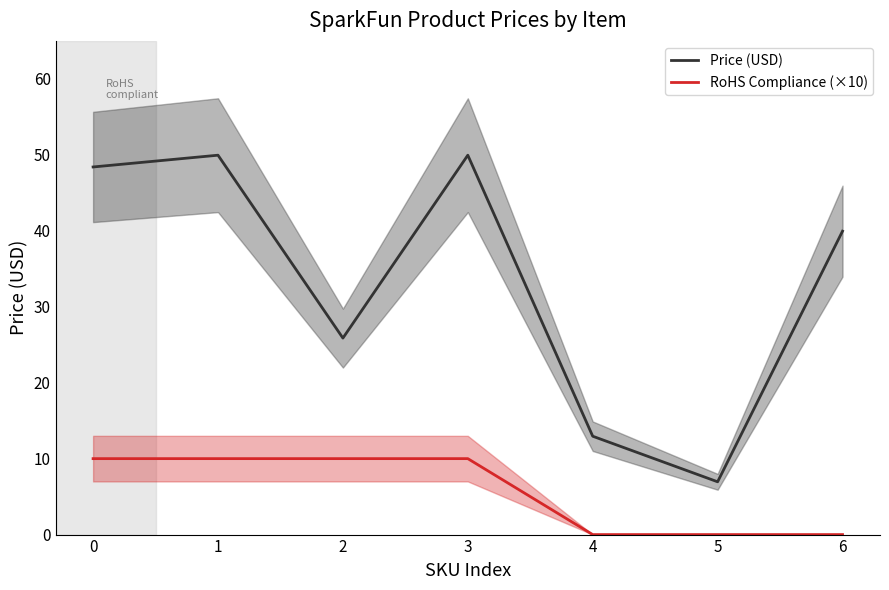

True or false: RoHS Compliance (×10) has a value of 10.0 at 2.

True